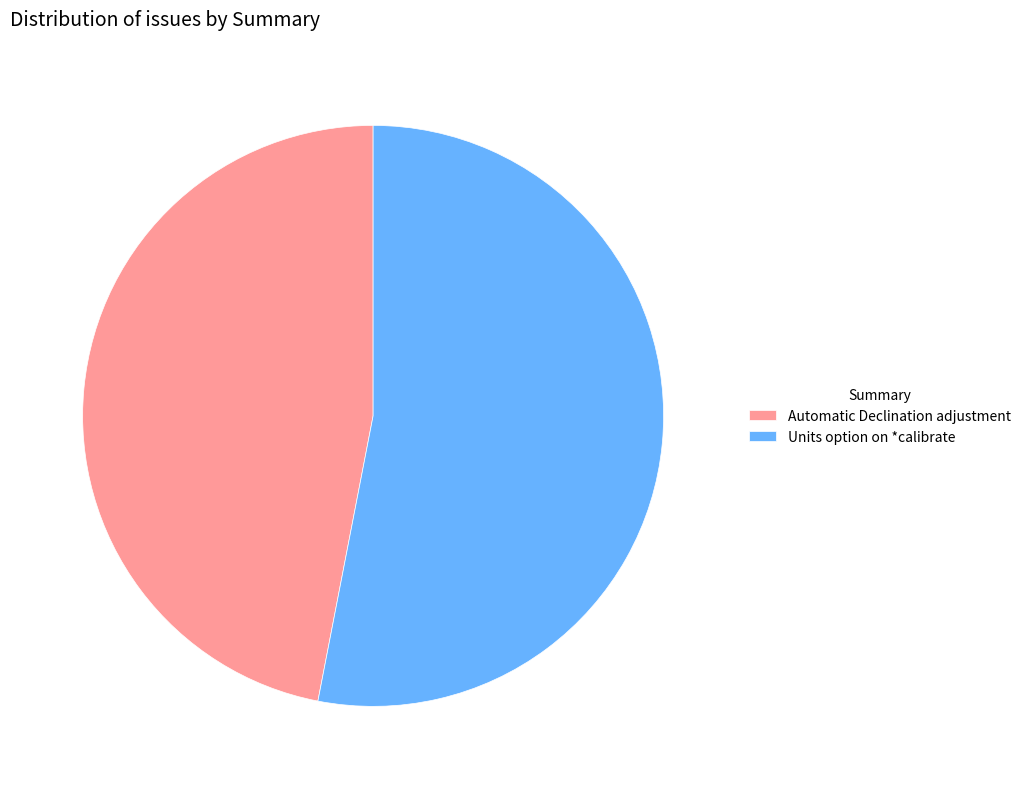

Between Units option on *calibrate and Automatic Declination adjustment, which is larger?

Units option on *calibrate